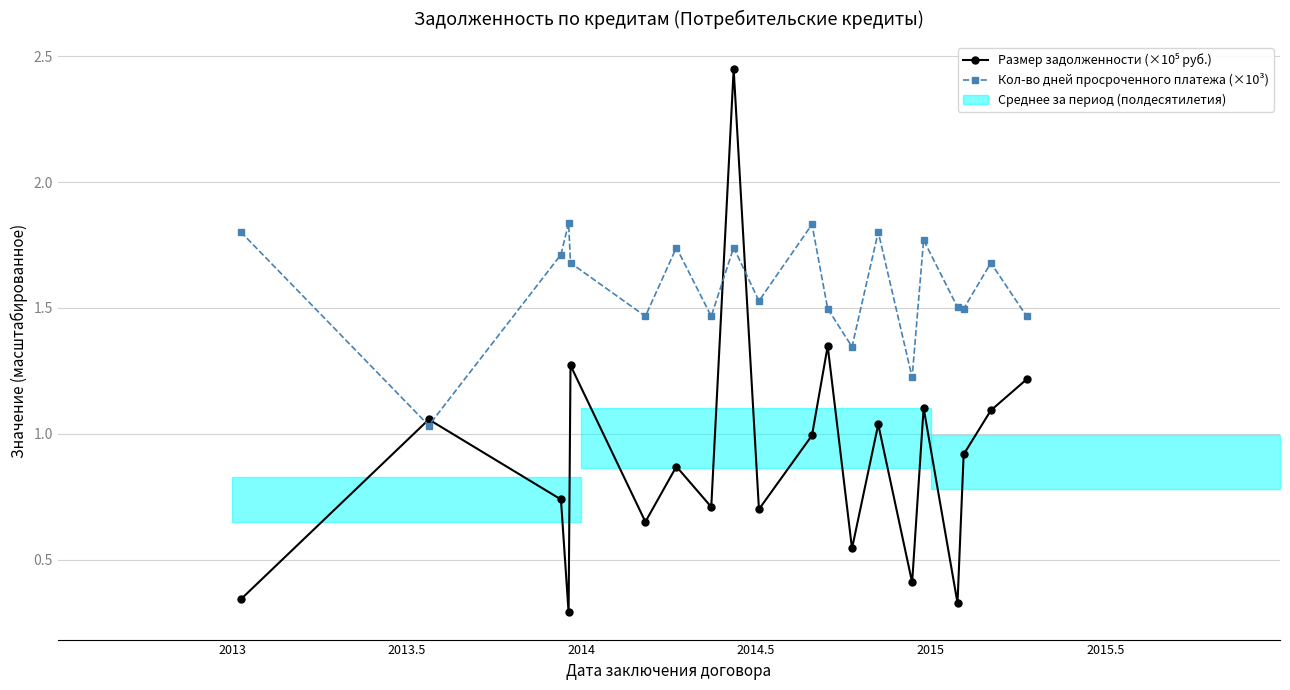

The Размер задолженности (×10⁵ руб.) series shows 0.5 at 9. True or false?

False